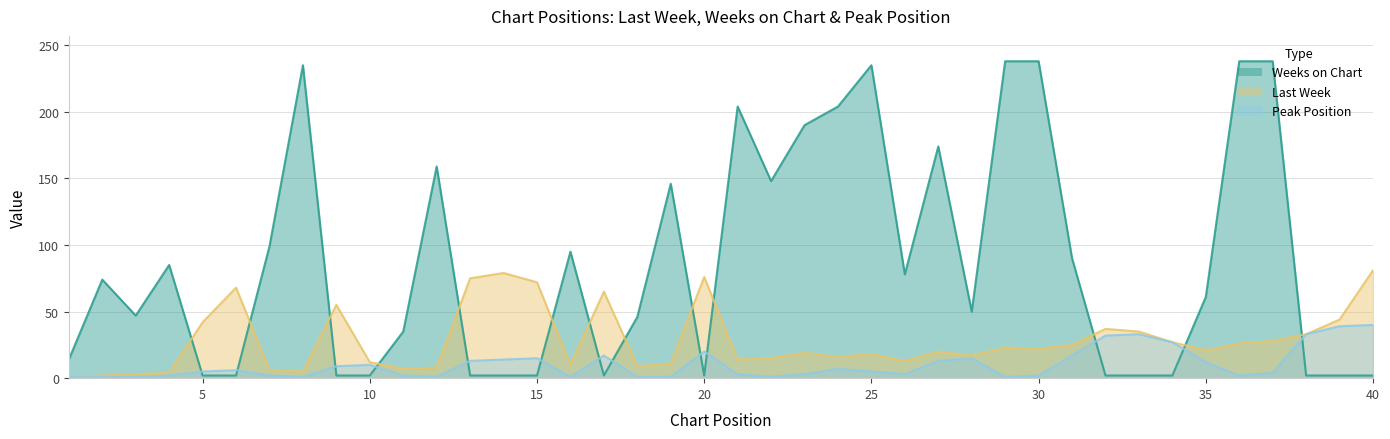

True or false: Peak Position and Weeks on Chart cross at least once.

True